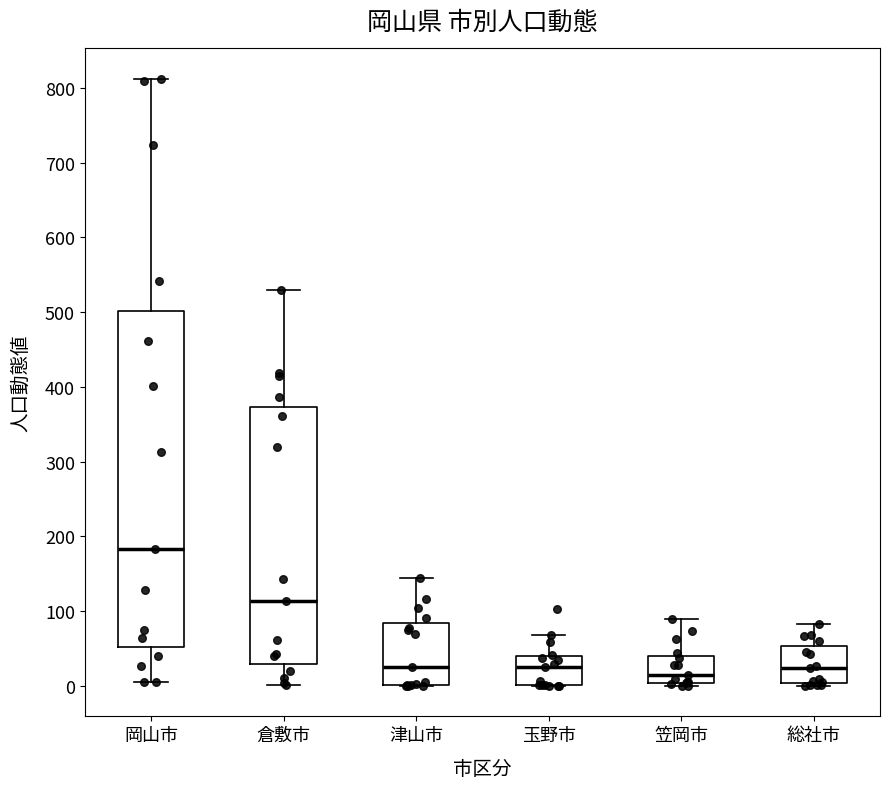

Where does the upper whisker of the box for 岡山市 end on the y-axis? The values are not printed on the chart, so give them approximately, as read against the axis.

810